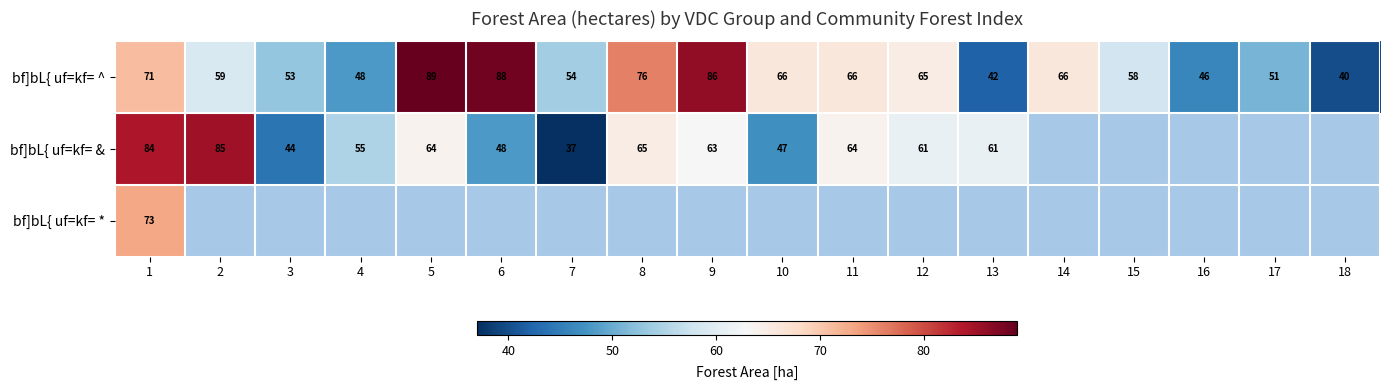

The value of bf]bL{ uf=kf= ^ at 10 is 66. True or false?

True